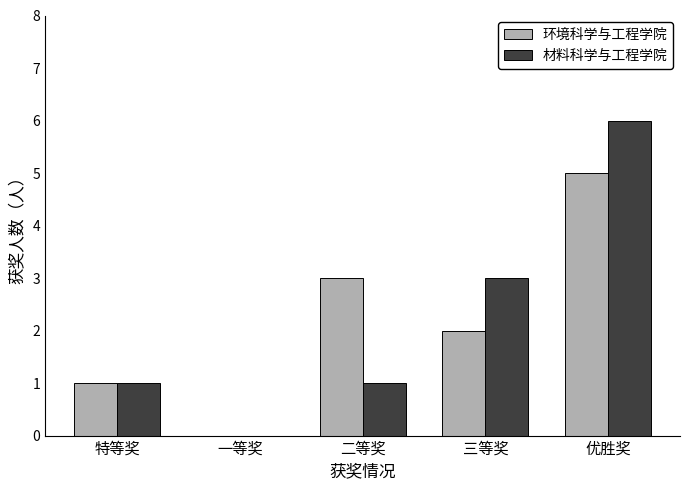

At which category is the sum across all series the highest?

优胜奖